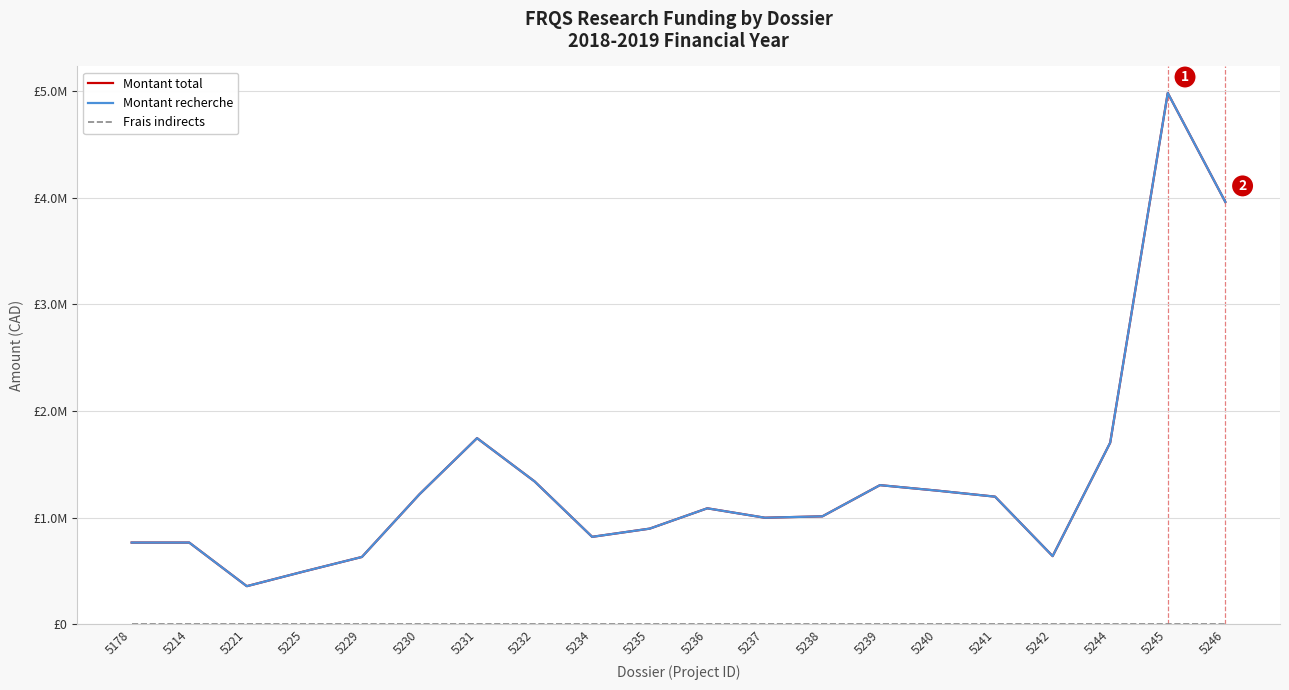

What is the value of the Montant recherche point at the 4th from the left?

495000